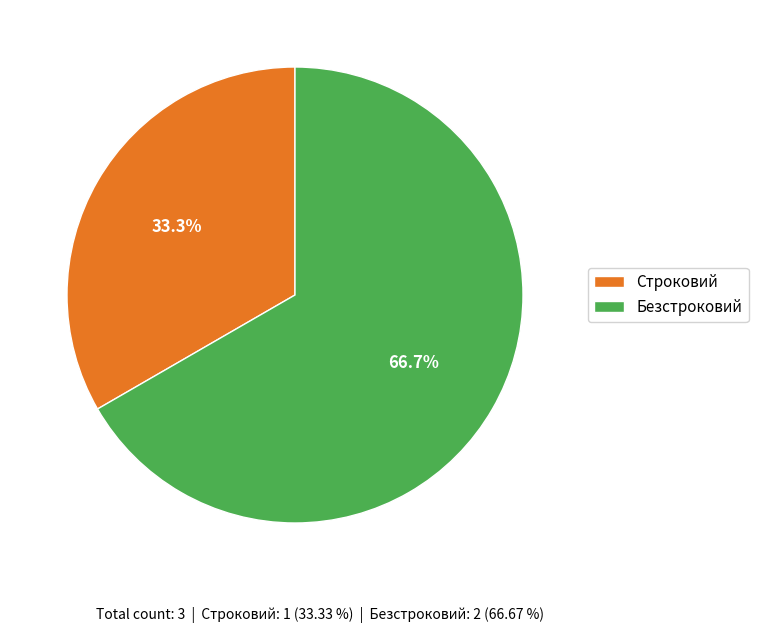

To the nearest percent, what is the average slice percentage?

50%